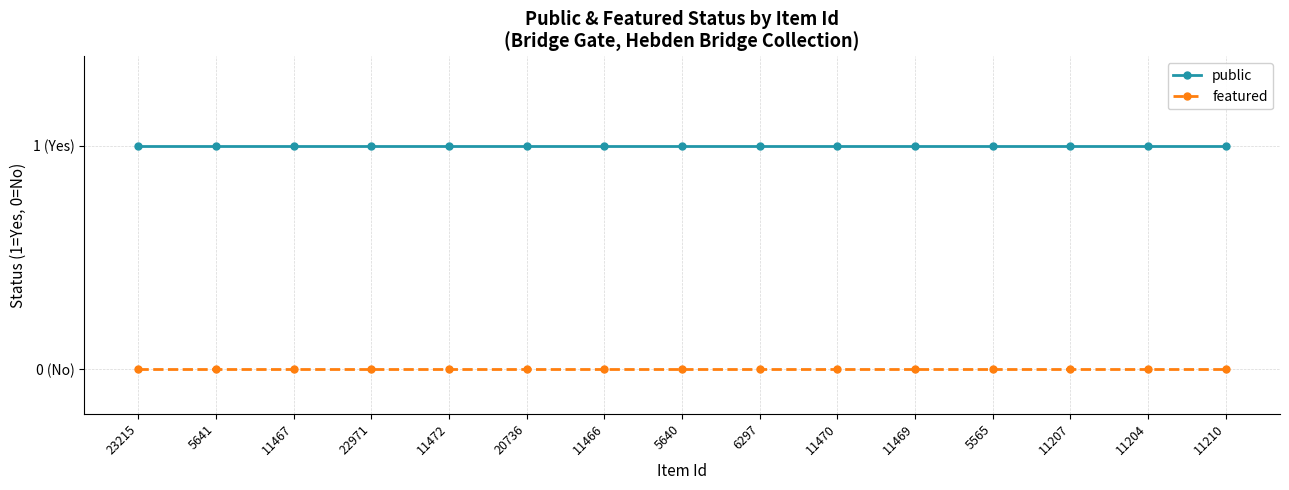

List the series in order of their peak value, highest first.

public, featured